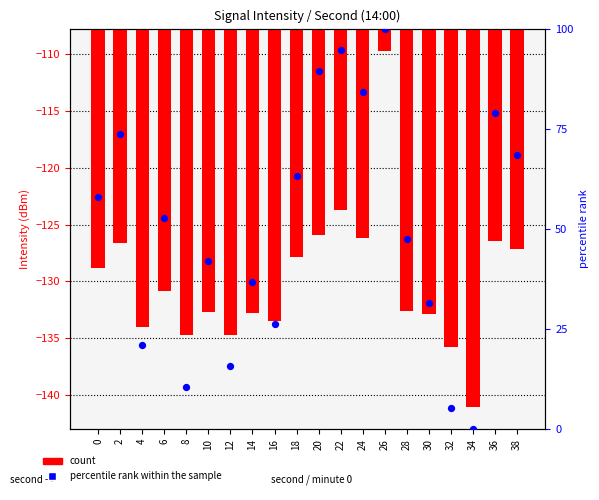

Which series reaches the minimum Y coordinate?

intensity(dBm)